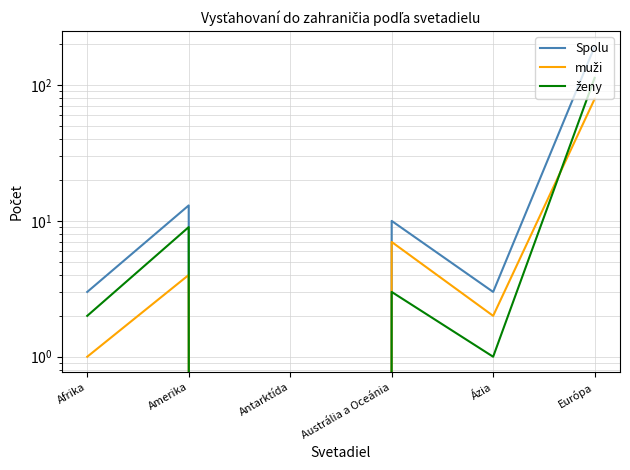

What is the difference between the ženy values at Európa and Afrika?

111